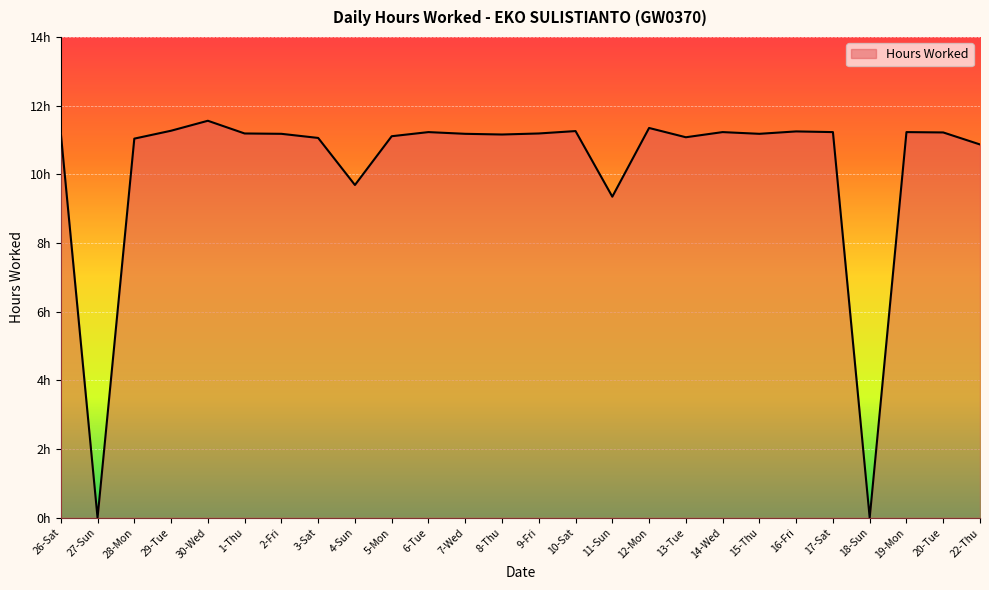

At which category does the chart reach its minimum across all series?

27-Sun